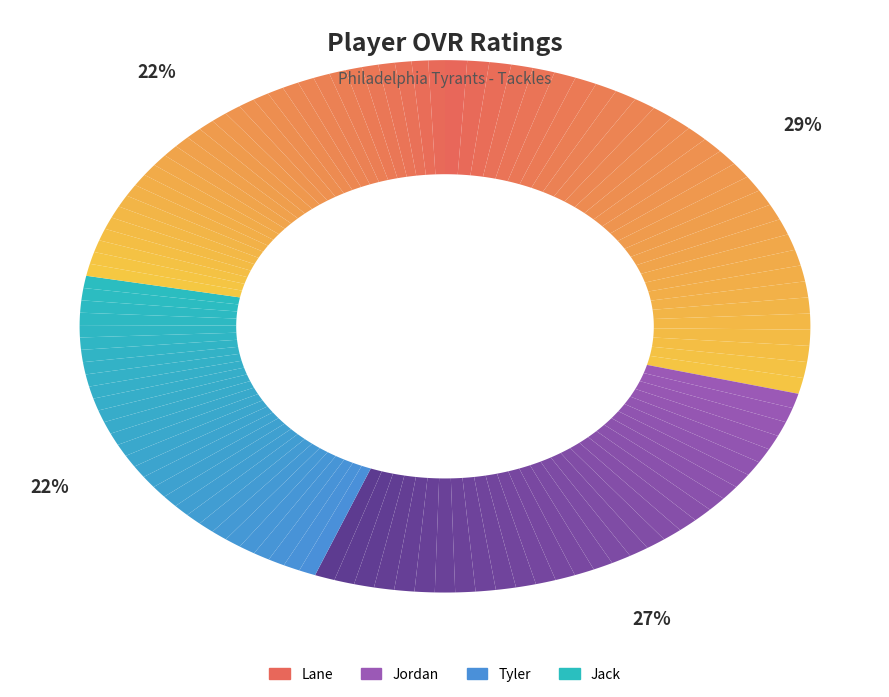

Is Lane the majority of the pie?

No